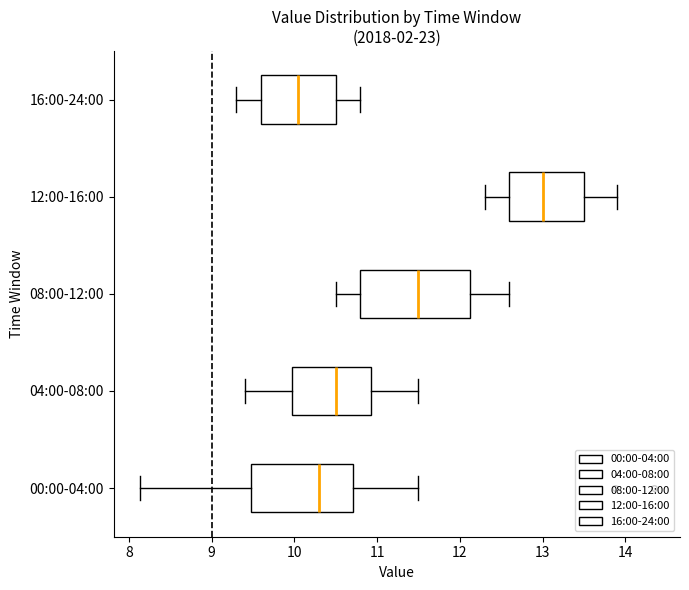

Which box's median line is the furthest to the right?

12:00-16:00